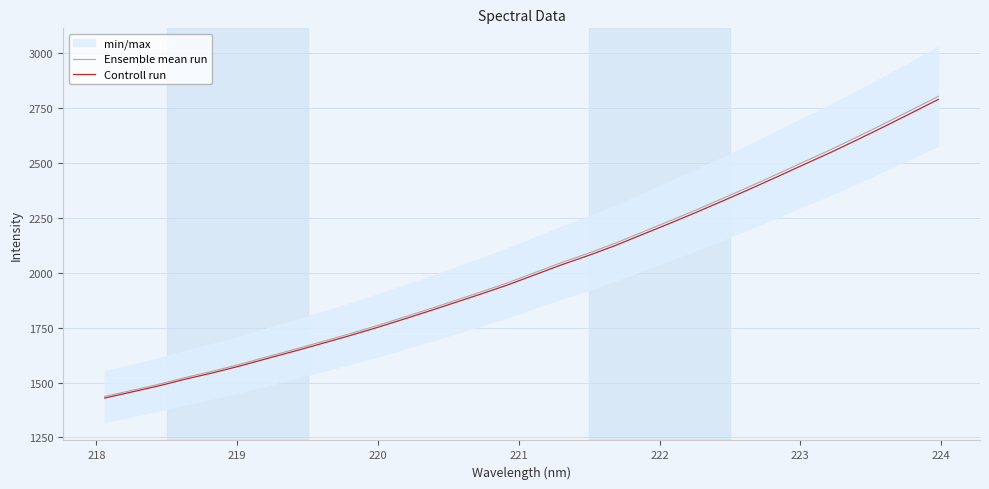

List the series in order of their peak value, highest first.

Ensemble mean run, Controll run